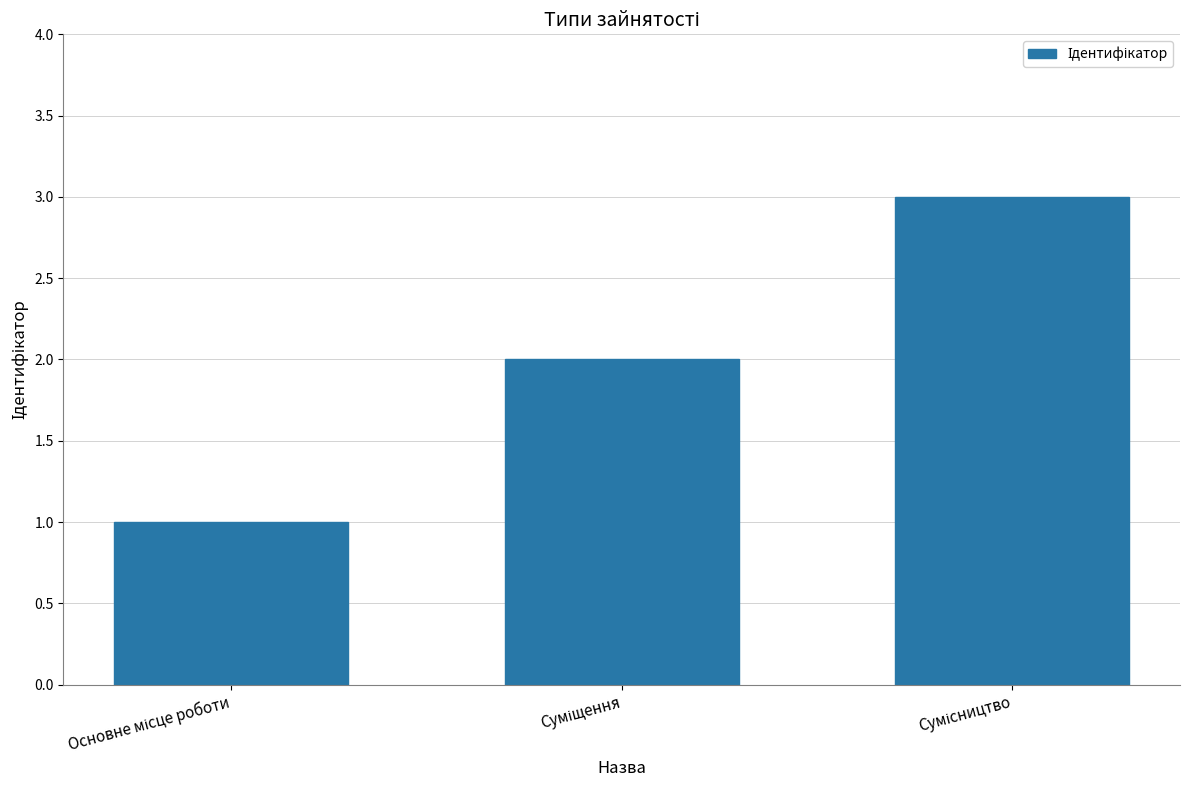

What is the sum of all values?

6